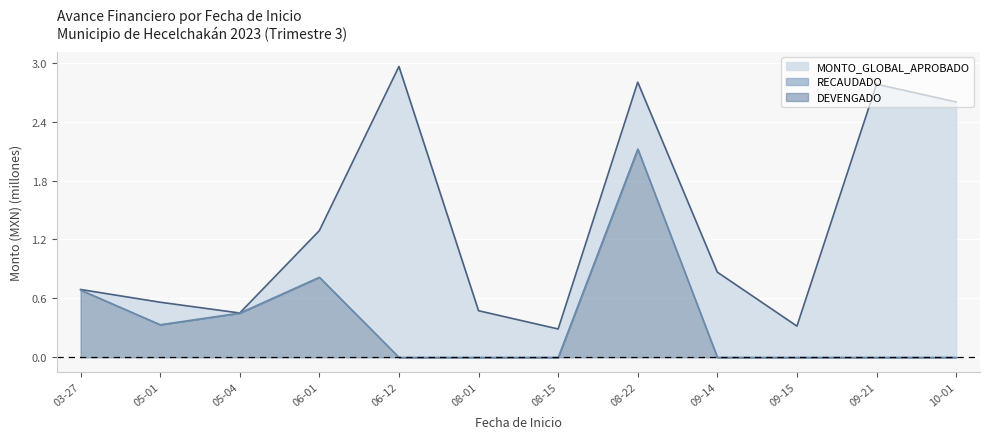

What is the difference between the second highest and minimum values in the RECAUDADO series?

0.8